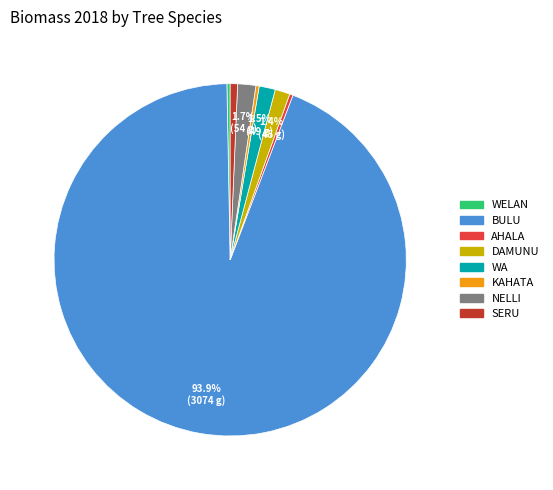

Is there any slice that represents more than half of the pie?

Yes